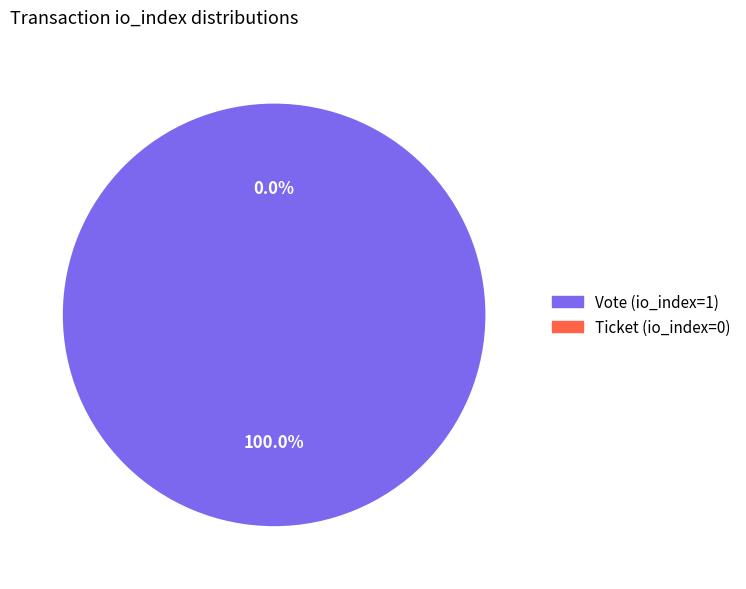

How many slices are in this pie chart?

2